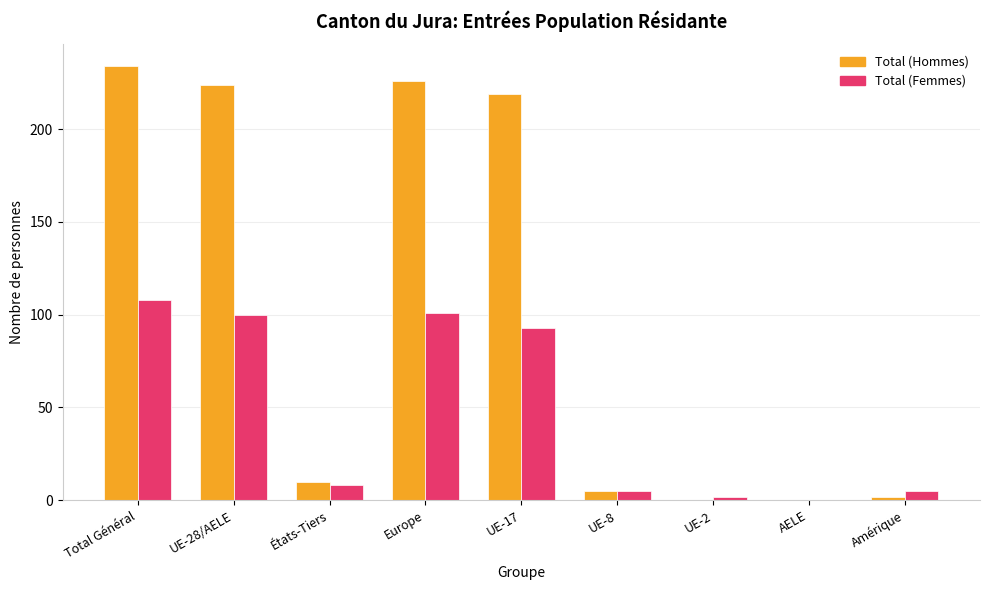

Is it true that Total (Femmes) equals 145 at UE-28/AELE?

False